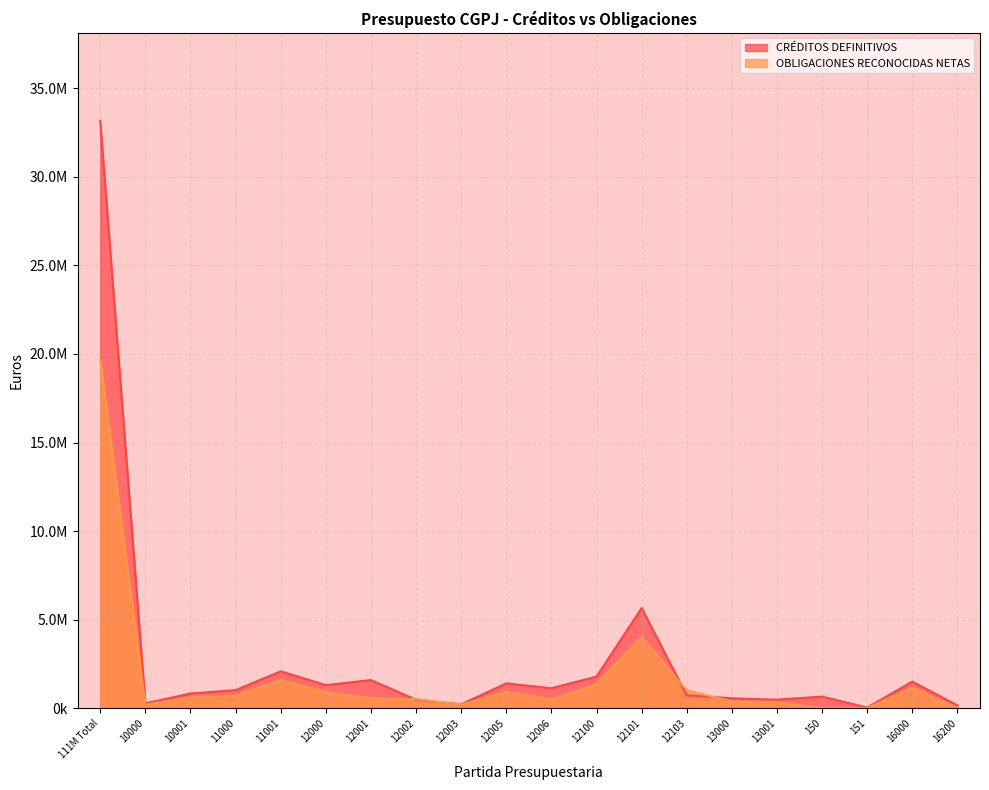

Reading left to right, what are all the values shown in this chart?

CRÉDITOS DEFINITIVOS: 111M Total=33162160.0	10000=270220.0	10001=825460.0	11000=1017280.0	11001=2079150.0	12000=1298800.0	12001=1586080.0	12002=476110.0	12003=215920.0	12005=1396400.0	12006=1125500.0	12100=1779690.0	12101=5650950.0	12103=721950.0	13000=557460.0	13001=476090.0	150=651590.0	151=30790.0	16000=1500060.0	16200=154480.0
OBLIGACIONES RECONOCIDAS NETAS: 111M Total=19716896.9	10000=191055.4	10001=618732.0	11000=711058.9	11001=1596685.2	12000=908455.0	12001=555682.6	12002=508959.8	12003=196642.4	12005=921382.2	12006=485934.7	12100=1341775.7	12101=4023156.8	12103=1006579.0	13000=376452.8	13001=351376.0	150=2297.6	151=0.0	16000=1162956.4	16200=13399.8